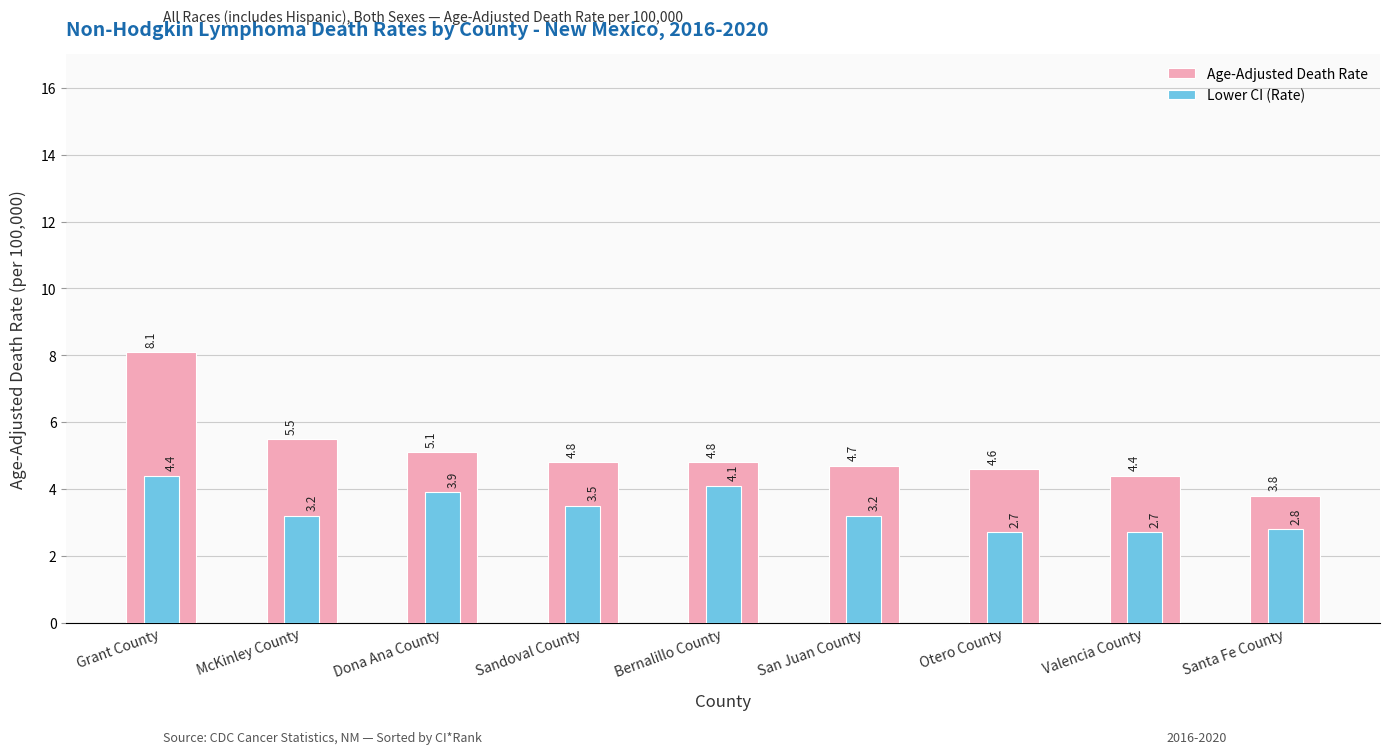

Does the chart contain stacked bars?

No